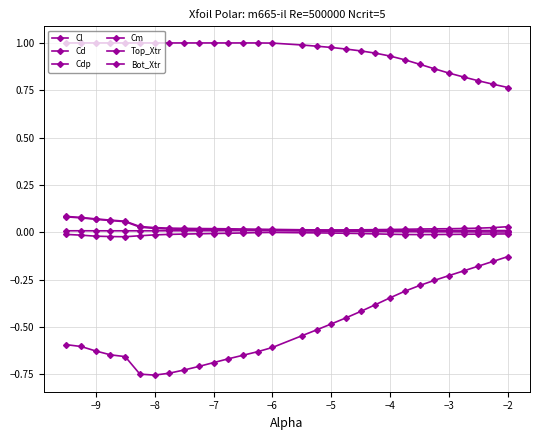

Count the number of data series in this chart.

6